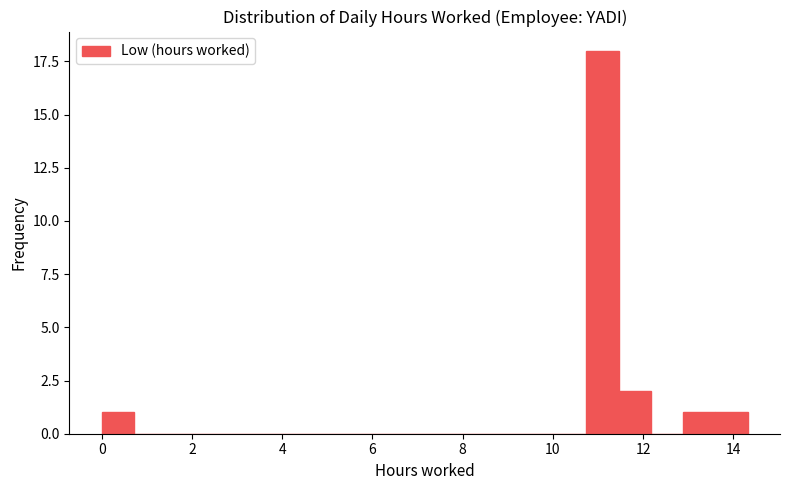

Around what value on the x-axis is the tallest bar? Give the approximate position of its centre, as read against the axis.

11.0